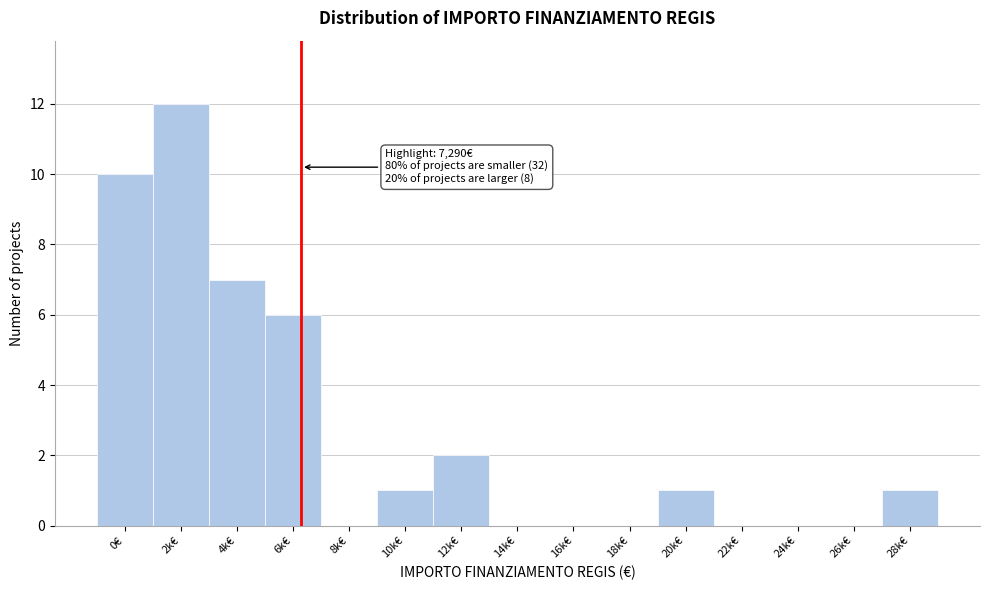

Reading right to left, what are all the values shown in this chart?

28k€=1	26k€=0	24k€=0	22k€=0	20k€=1	18k€=0	16k€=0	14k€=0	12k€=2	10k€=1	8k€=0	6k€=6	4k€=7	2k€=12	0€=10